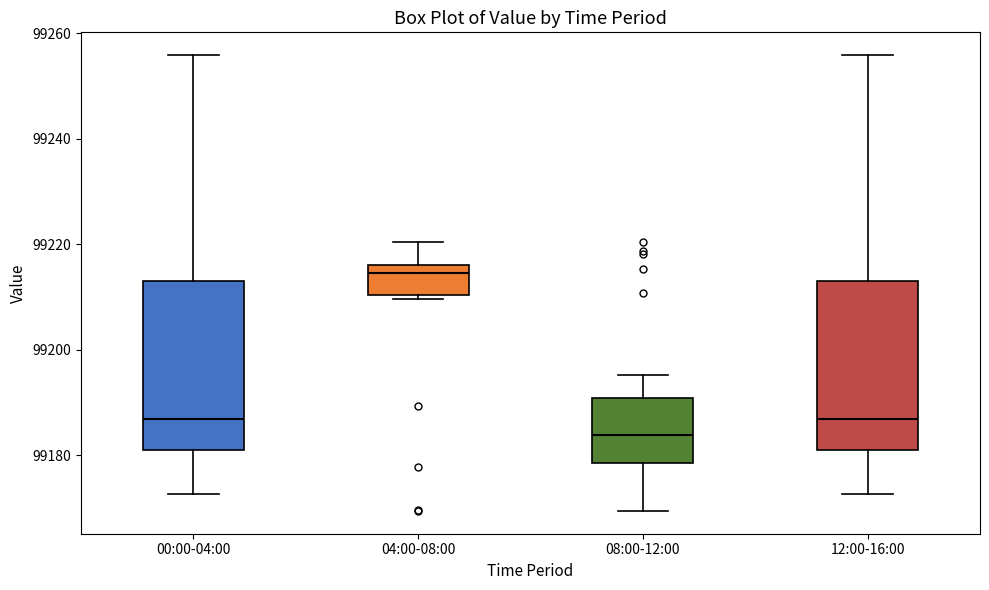

Reading left to right, read every box against the y-axis: the position of its median line, the range the box covers, and the ends of its whiskers. The values are not printed on the chart, so give them approximately, as read against the axis.

00:00-04:00: median 99186, box 99180 to 99214, whiskers 99172 to 99256
04:00-08:00: median 99214, box 99210 to 99216, whiskers 99210 (just below the box's lower edge) to 99220
08:00-12:00: median 99184, box 99178 to 99190, whiskers 99170 to 99196
12:00-16:00: median 99186, box 99180 to 99214, whiskers 99172 to 99256